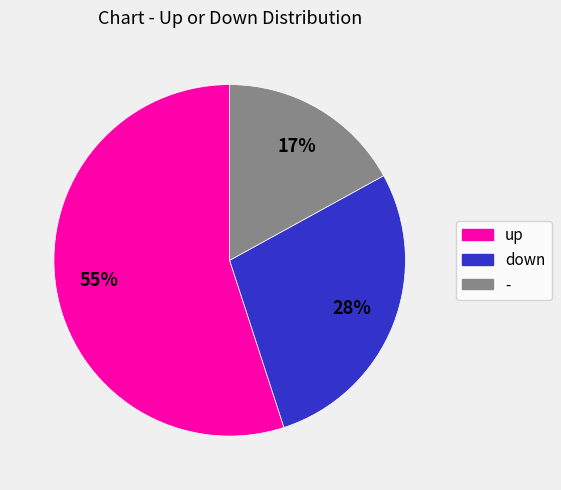

Is - the majority of the pie?

No